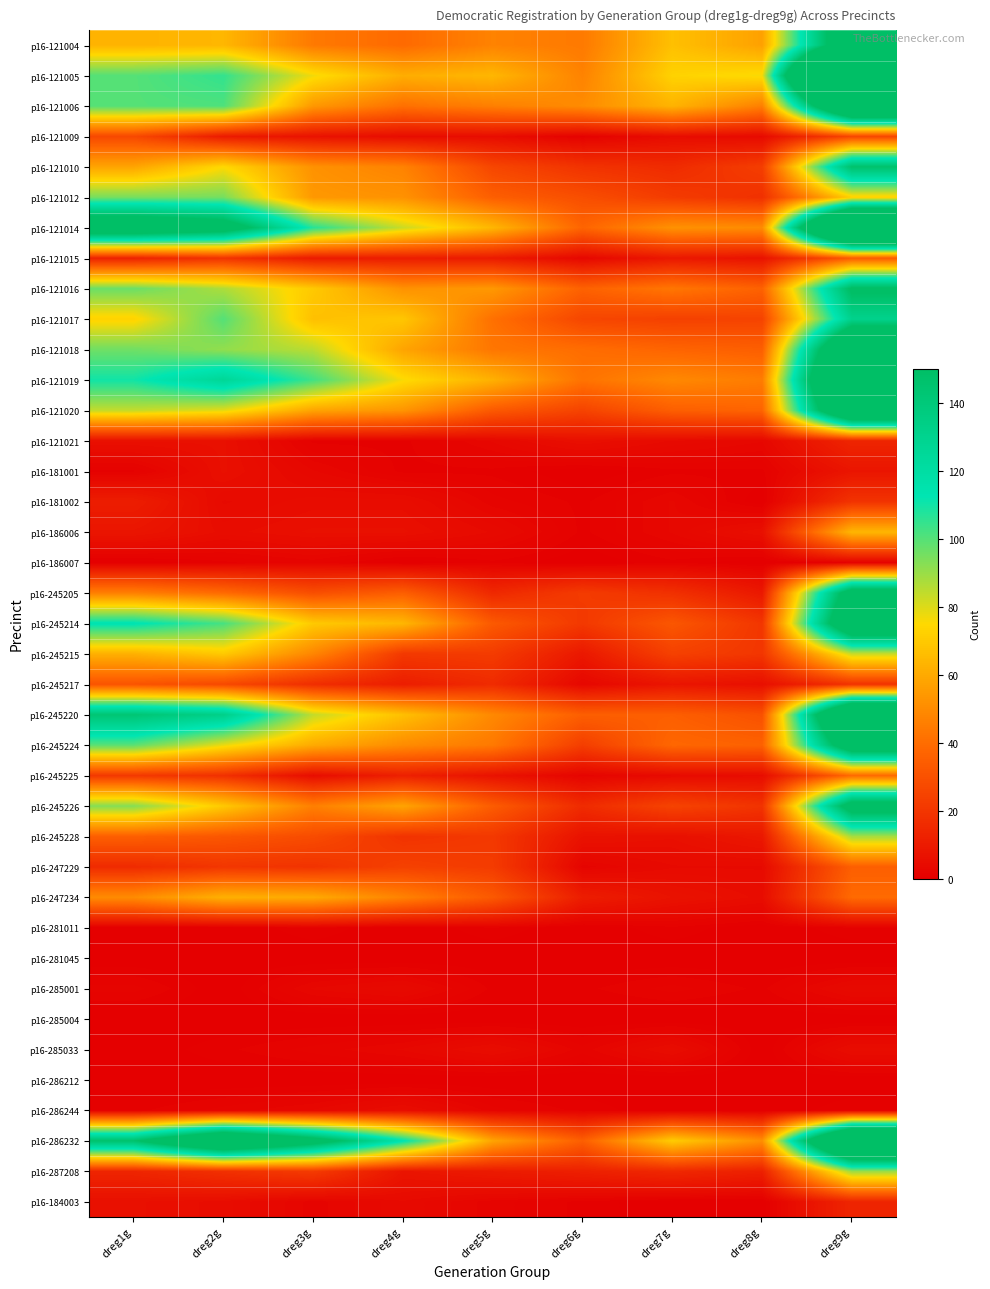

Reading left to right, transcribe all the data shown in this chart.

p16-121004: dreg1g=63	dreg2g=64	dreg3g=44	dreg4g=39	dreg5g=47	dreg6g=44	dreg7g=67	dreg8g=57	dreg9g=185
p16-121005: dreg1g=100	dreg2g=105	dreg3g=77	dreg4g=61	dreg5g=64	dreg6g=47	dreg7g=73	dreg8g=76	dreg9g=365
p16-121006: dreg1g=100	dreg2g=101	dreg3g=54	dreg4g=41	dreg5g=46	dreg6g=50	dreg7g=63	dreg8g=46	dreg9g=225
p16-121009: dreg1g=27	dreg2g=10	dreg3g=7	dreg4g=5	dreg5g=5	dreg6g=1	dreg7g=5	dreg8g=4	dreg9g=26
p16-121010: dreg1g=58	dreg2g=75	dreg3g=52	dreg4g=47	dreg5g=26	dreg6g=19	dreg7g=16	dreg8g=23	dreg9g=147
p16-121012: dreg1g=95	dreg2g=95	dreg3g=54	dreg4g=52	dreg5g=35	dreg6g=29	dreg7g=22	dreg8g=18	dreg9g=72
p16-121014: dreg1g=183	dreg2g=169	dreg3g=107	dreg4g=83	dreg5g=64	dreg6g=37	dreg7g=52	dreg8g=50	dreg9g=288
p16-121015: dreg1g=13	dreg2g=19	dreg3g=10	dreg4g=11	dreg5g=10	dreg6g=3	dreg7g=9	dreg8g=7	dreg9g=34
p16-121016: dreg1g=97	dreg2g=87	dreg3g=70	dreg4g=52	dreg5g=54	dreg6g=36	dreg7g=43	dreg8g=36	dreg9g=153
p16-121017: dreg1g=73	dreg2g=100	dreg3g=67	dreg4g=69	dreg5g=41	dreg6g=26	dreg7g=24	dreg8g=25	dreg9g=131
p16-121018: dreg1g=96	dreg2g=91	dreg3g=85	dreg4g=58	dreg5g=43	dreg6g=40	dreg7g=37	dreg8g=35	dreg9g=213
p16-121019: dreg1g=110	dreg2g=126	dreg3g=103	dreg4g=76	dreg5g=62	dreg6g=42	dreg7g=49	dreg8g=45	dreg9g=243
p16-121020: dreg1g=84	dreg2g=79	dreg3g=58	dreg4g=53	dreg5g=33	dreg6g=25	dreg7g=35	dreg8g=37	dreg9g=213
p16-121021: dreg1g=6	dreg2g=6	dreg3g=1	dreg4g=1	dreg5g=3	dreg6g=6	dreg7g=4	dreg8g=3	dreg9g=14
p16-181001: dreg1g=1	dreg2g=6	dreg3g=3	dreg4g=1	dreg5g=1	dreg6g=0	dreg7g=1	dreg8g=1	dreg9g=8
p16-181002: dreg1g=11	dreg2g=4	dreg3g=5	dreg4g=5	dreg5g=2	dreg6g=1	dreg7g=3	dreg8g=0	dreg9g=19
p16-186006: dreg1g=8	dreg2g=5	dreg3g=6	dreg4g=6	dreg5g=4	dreg6g=1	dreg7g=3	dreg8g=6	dreg9g=64
p16-186007: dreg1g=0	dreg2g=1	dreg3g=2	dreg4g=0	dreg5g=1	dreg6g=0	dreg7g=1	dreg8g=0	dreg9g=1
p16-245205: dreg1g=46	dreg2g=39	dreg3g=29	dreg4g=35	dreg5g=15	dreg6g=22	dreg7g=18	dreg8g=9	dreg9g=170
p16-245214: dreg1g=114	dreg2g=102	dreg3g=70	dreg4g=64	dreg5g=33	dreg6g=21	dreg7g=32	dreg8g=20	dreg9g=193
p16-245215: dreg1g=62	dreg2g=70	dreg3g=48	dreg4g=21	dreg5g=22	dreg6g=9	dreg7g=24	dreg8g=20	dreg9g=83
p16-245217: dreg1g=31	dreg2g=27	dreg3g=17	dreg4g=11	dreg5g=16	dreg6g=3	dreg7g=8	dreg8g=6	dreg9g=19
p16-245220: dreg1g=143	dreg2g=133	dreg3g=84	dreg4g=67	dreg5g=49	dreg6g=35	dreg7g=35	dreg8g=30	dreg9g=229
p16-245224: dreg1g=99	dreg2g=78	dreg3g=60	dreg4g=50	dreg5g=44	dreg6g=23	dreg7g=38	dreg8g=36	dreg9g=179
p16-245225: dreg1g=21	dreg2g=18	dreg3g=5	dreg4g=12	dreg5g=7	dreg6g=2	dreg7g=4	dreg8g=5	dreg9g=39
p16-245226: dreg1g=93	dreg2g=70	dreg3g=46	dreg4g=58	dreg5g=34	dreg6g=16	dreg7g=25	dreg8g=19	dreg9g=167
p16-245228: dreg1g=35	dreg2g=32	dreg3g=28	dreg4g=19	dreg5g=21	dreg6g=7	dreg7g=6	dreg8g=9	dreg9g=88
p16-247229: dreg1g=16	dreg2g=20	dreg3g=19	dreg4g=24	dreg5g=22	dreg6g=2	dreg7g=4	dreg8g=4	dreg9g=35
p16-247234: dreg1g=50	dreg2g=62	dreg3g=60	dreg4g=47	dreg5g=33	dreg6g=11	dreg7g=7	dreg8g=5	dreg9g=39
p16-281011: dreg1g=0	dreg2g=0	dreg3g=1	dreg4g=0	dreg5g=1	dreg6g=0	dreg7g=1	dreg8g=0	dreg9g=1
p16-281045: dreg1g=0	dreg2g=0	dreg3g=0	dreg4g=0	dreg5g=0	dreg6g=0	dreg7g=0	dreg8g=0	dreg9g=0
p16-285001: dreg1g=2	dreg2g=0	dreg3g=3	dreg4g=4	dreg5g=1	dreg6g=1	dreg7g=2	dreg8g=1	dreg9g=4
p16-285004: dreg1g=0	dreg2g=0	dreg3g=0	dreg4g=0	dreg5g=0	dreg6g=0	dreg7g=0	dreg8g=0	dreg9g=0
p16-285033: dreg1g=0	dreg2g=1	dreg3g=2	dreg4g=3	dreg5g=5	dreg6g=2	dreg7g=5	dreg8g=0	dreg9g=5
p16-286212: dreg1g=0	dreg2g=0	dreg3g=0	dreg4g=0	dreg5g=0	dreg6g=0	dreg7g=0	dreg8g=0	dreg9g=0
p16-286244: dreg1g=1	dreg2g=2	dreg3g=3	dreg4g=5	dreg5g=2	dreg6g=1	dreg7g=0	dreg8g=0	dreg9g=1
p16-286232: dreg1g=147	dreg2g=206	dreg3g=165	dreg4g=114	dreg5g=58	dreg6g=35	dreg7g=71	dreg8g=51	dreg9g=250
p16-287208: dreg1g=14	dreg2g=18	dreg3g=22	dreg4g=8	dreg5g=10	dreg6g=12	dreg7g=15	dreg8g=12	dreg9g=90
p16-184003: dreg1g=6	dreg2g=5	dreg3g=2	dreg4g=4	dreg5g=2	dreg6g=1	dreg7g=0	dreg8g=0	dreg9g=14